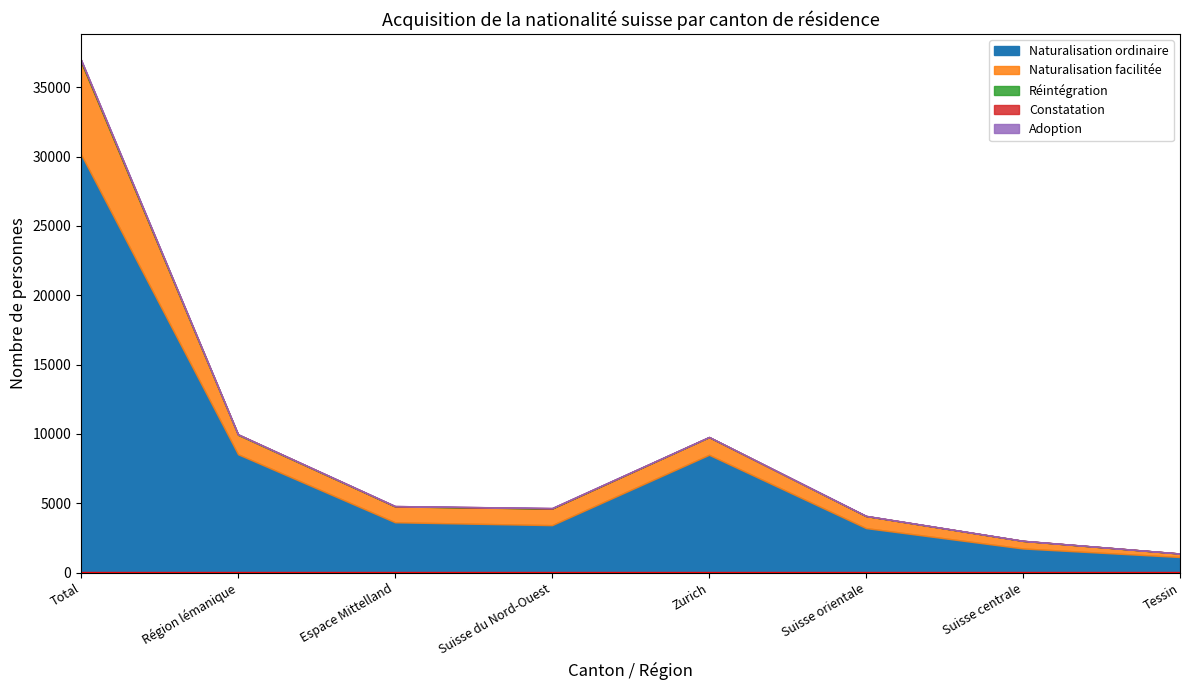

In Réintégration, how many points are lower than both neighbors (excluding endpoints)?

2